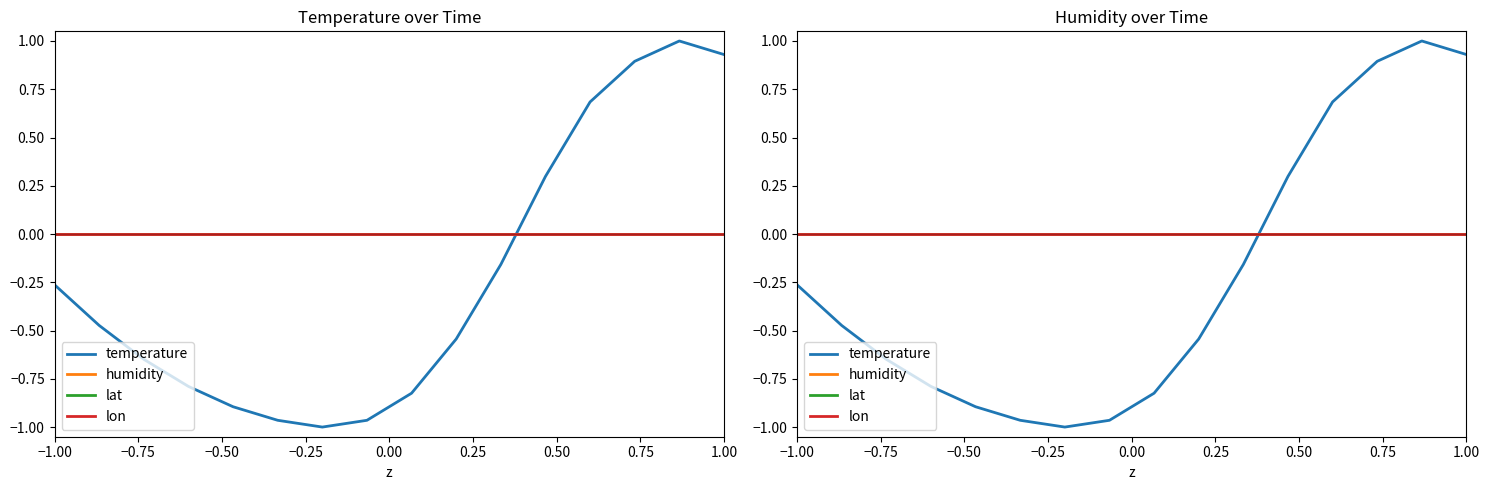

What is the difference between the highest and lowest values at 1.00?

0.9